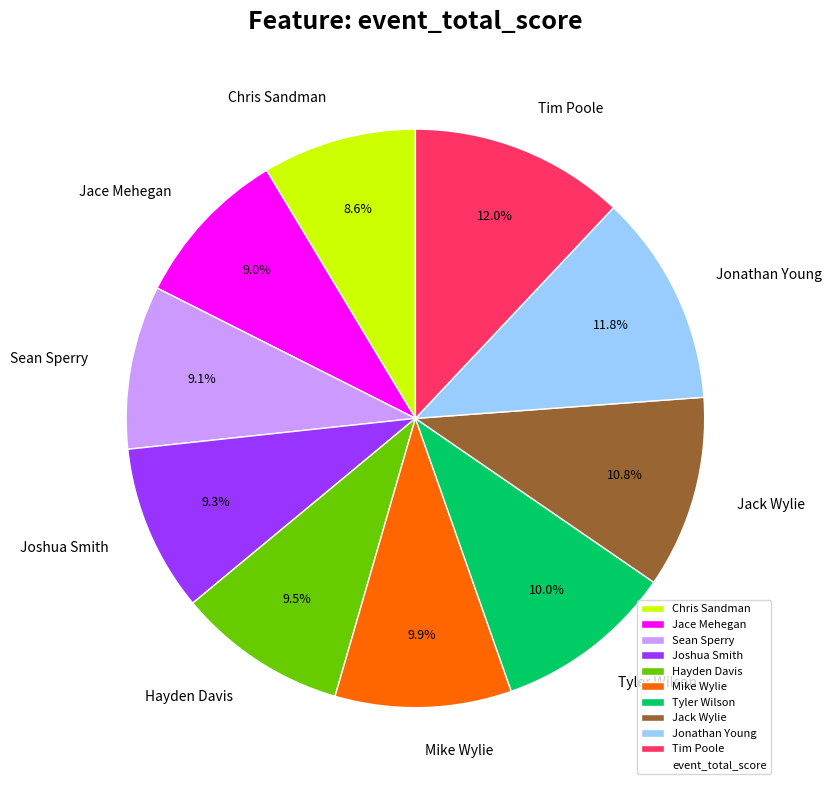

What is the ratio of the value at Jace Mehegan to the value at Jack Wylie?

0.8